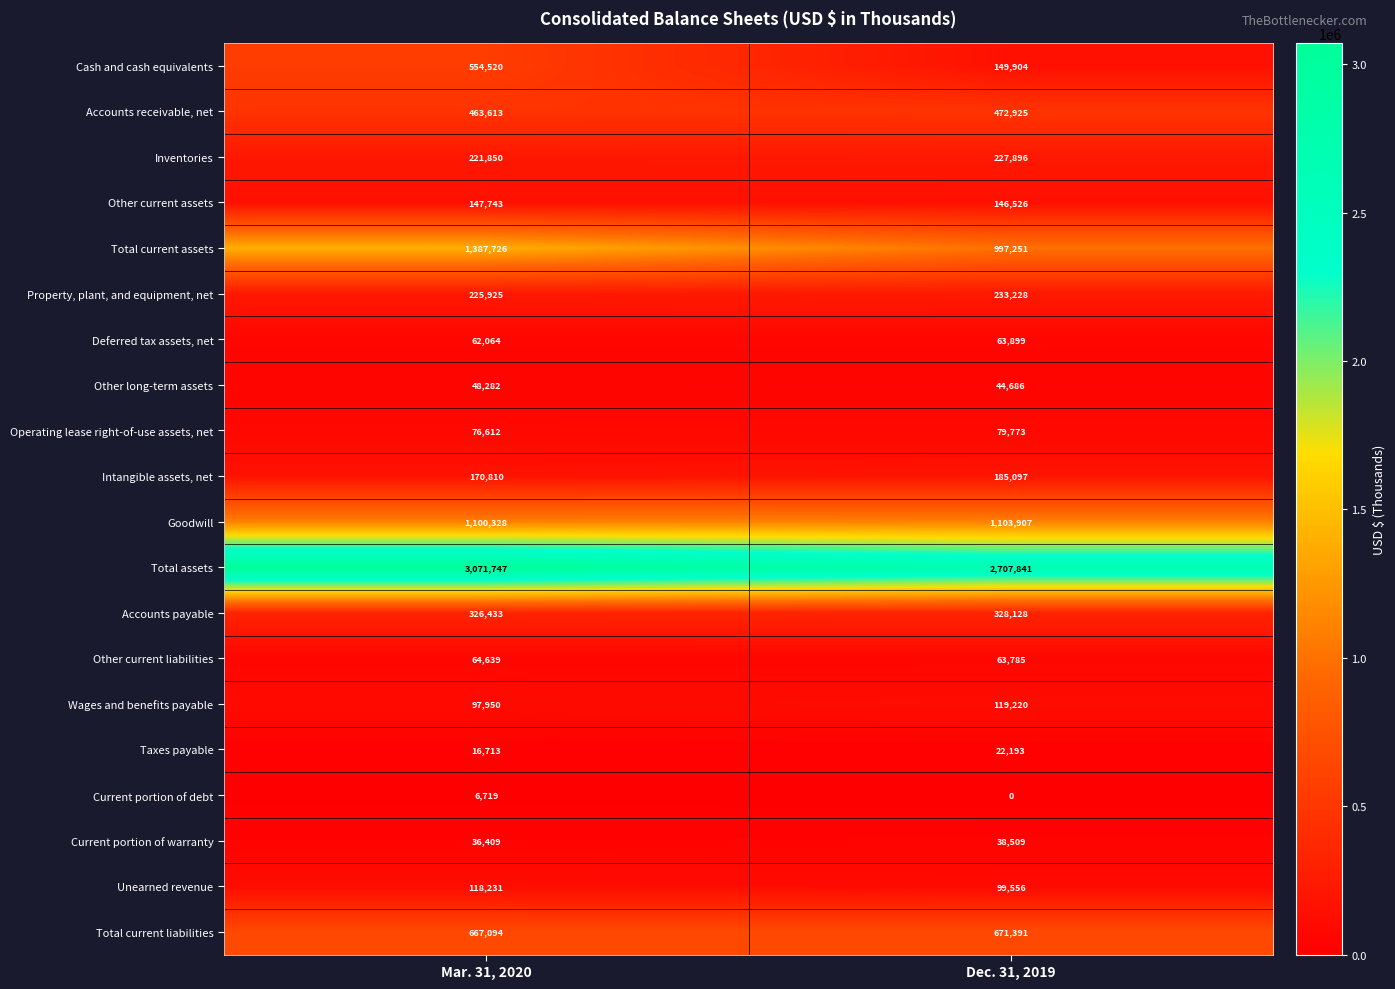

Read the Total assets value at Mar. 31, 2020.

3071747